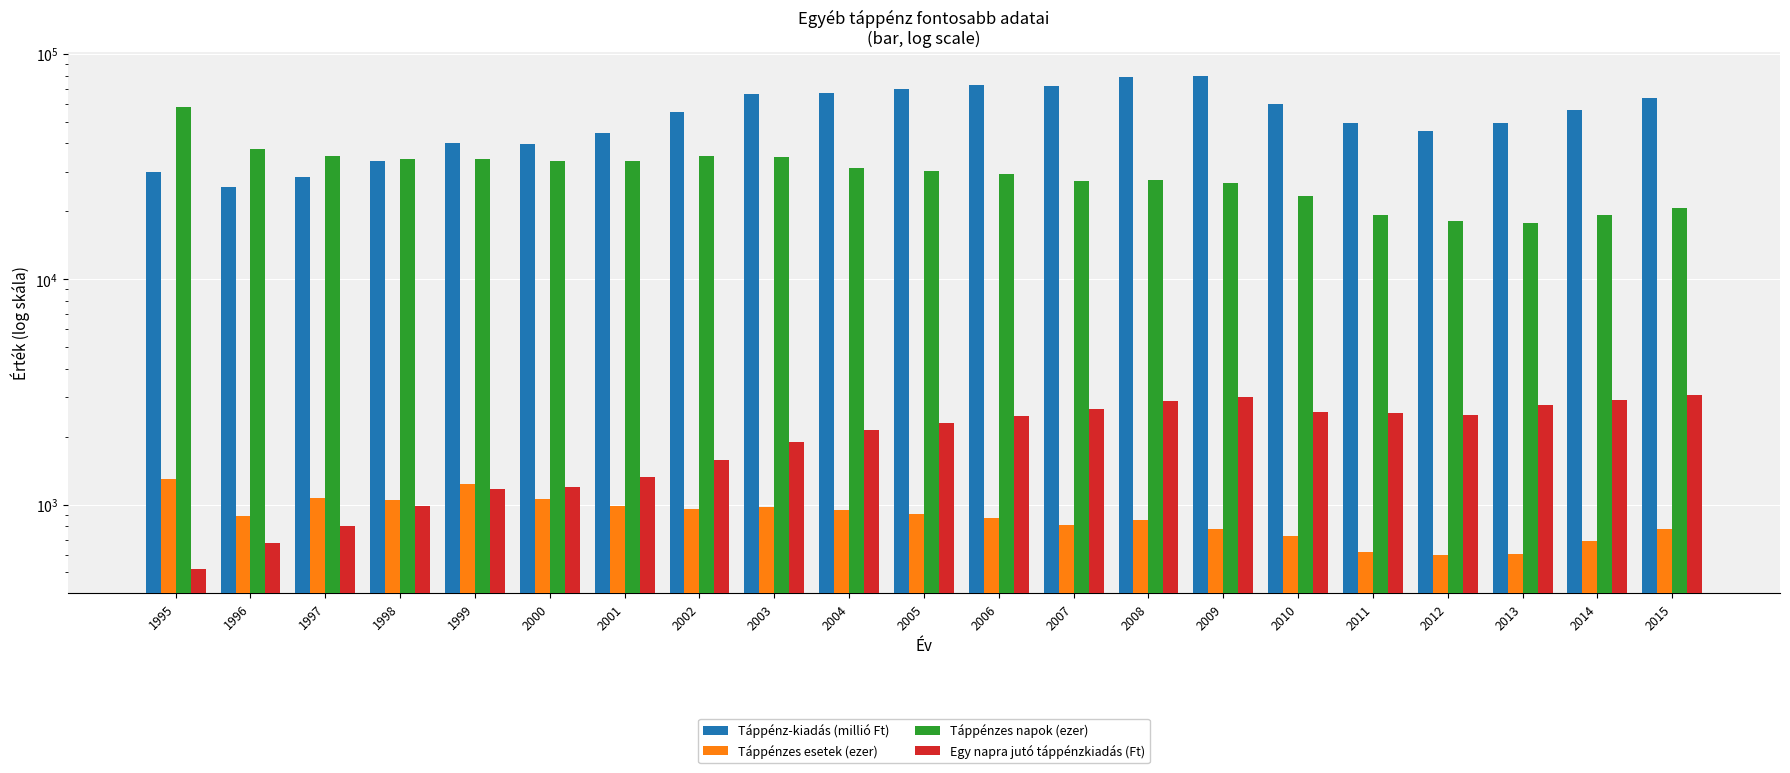

How many groups of bars are there?

21